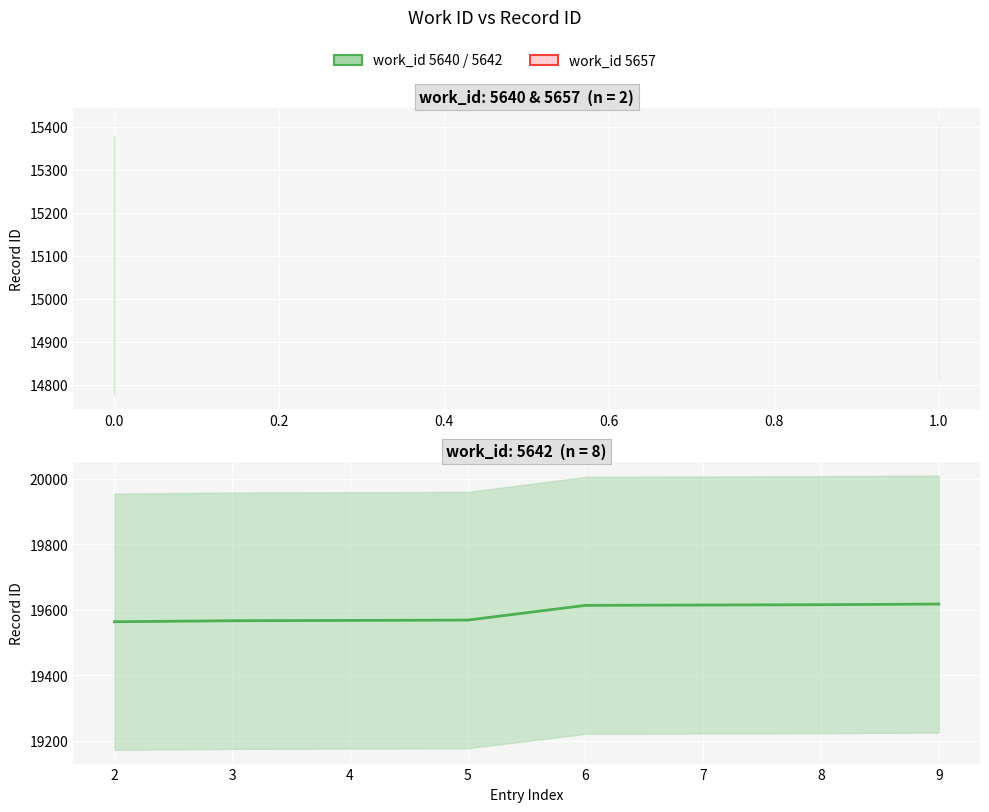

Which has a higher value, 2 or 7?

7